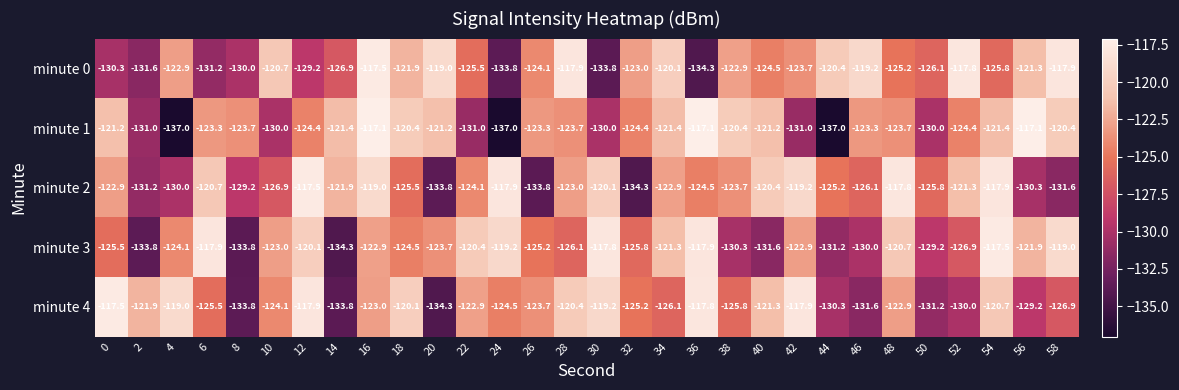

Which series has the widest spread of values?

minute 1